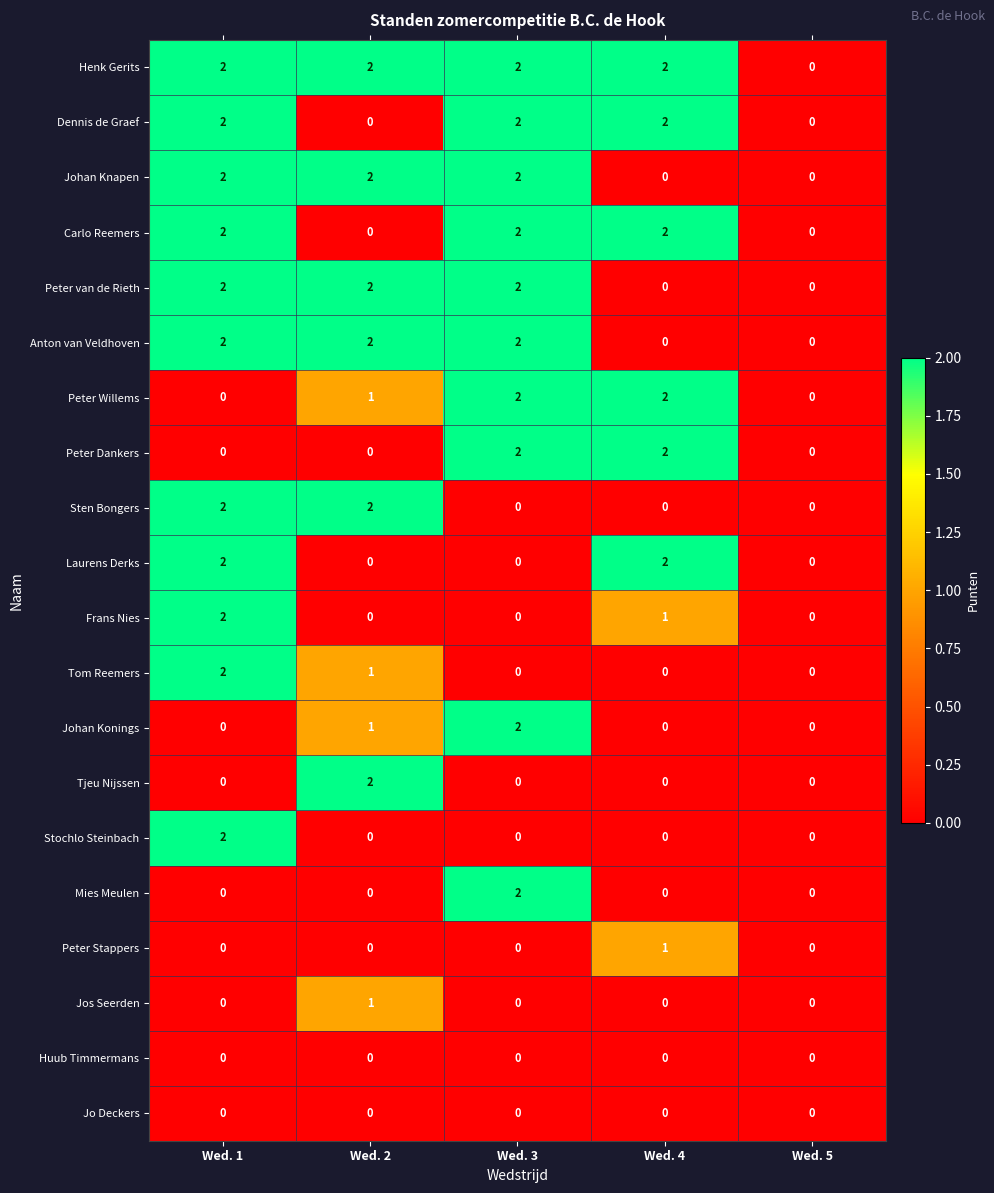

How many distinct data groups are displayed?

20